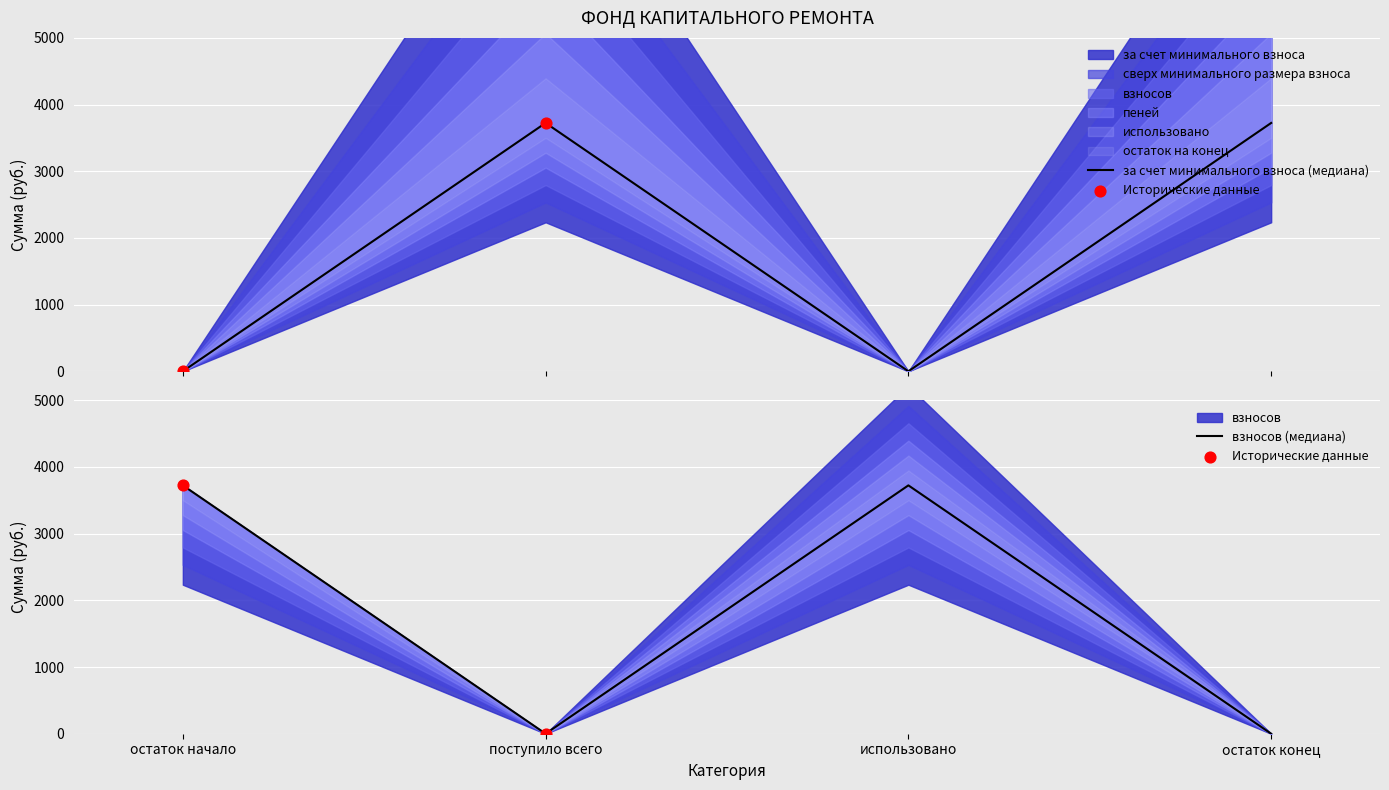

At which category is the sum across all series the highest?

остаток начало